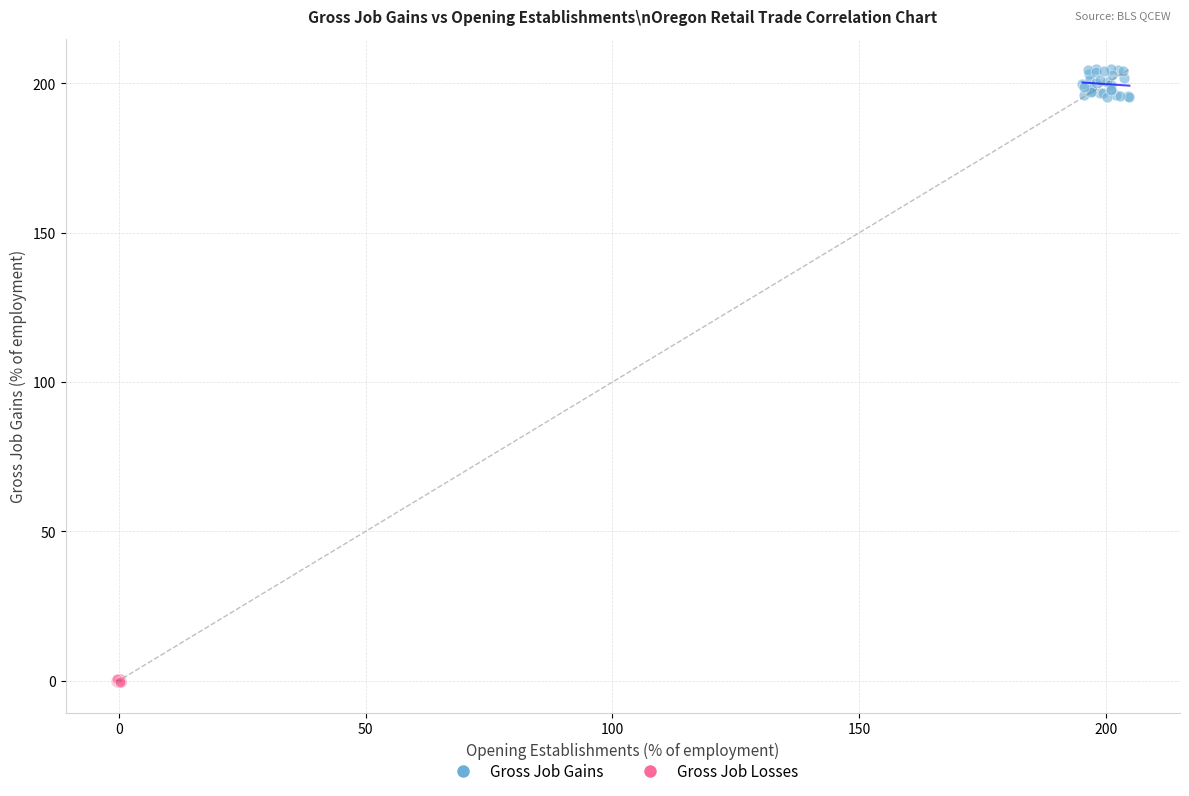

Which series contains the lowest Y value?

Gross Job Losses